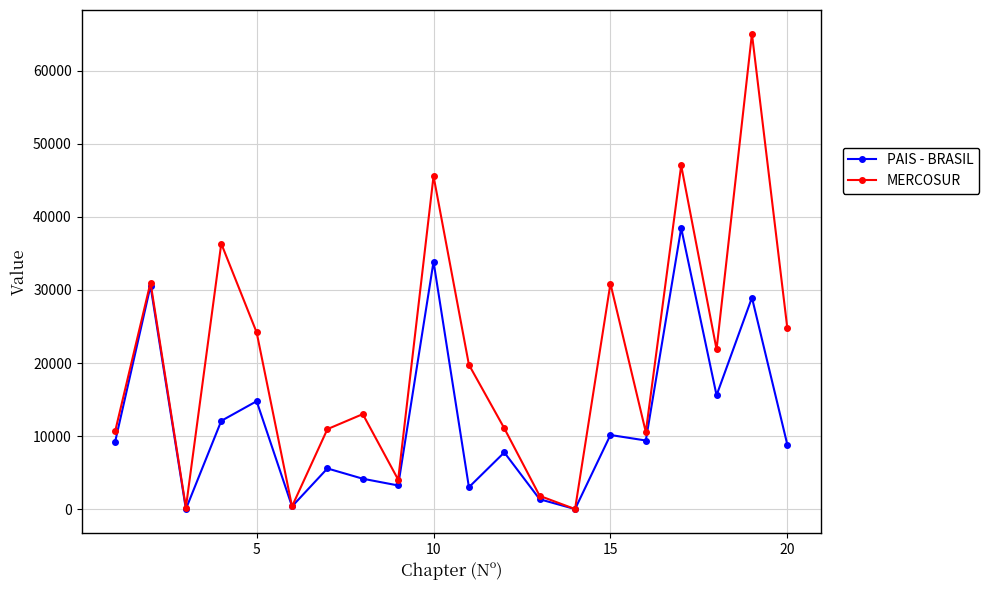

Does the chart display data point markers on the line(s)?

Yes